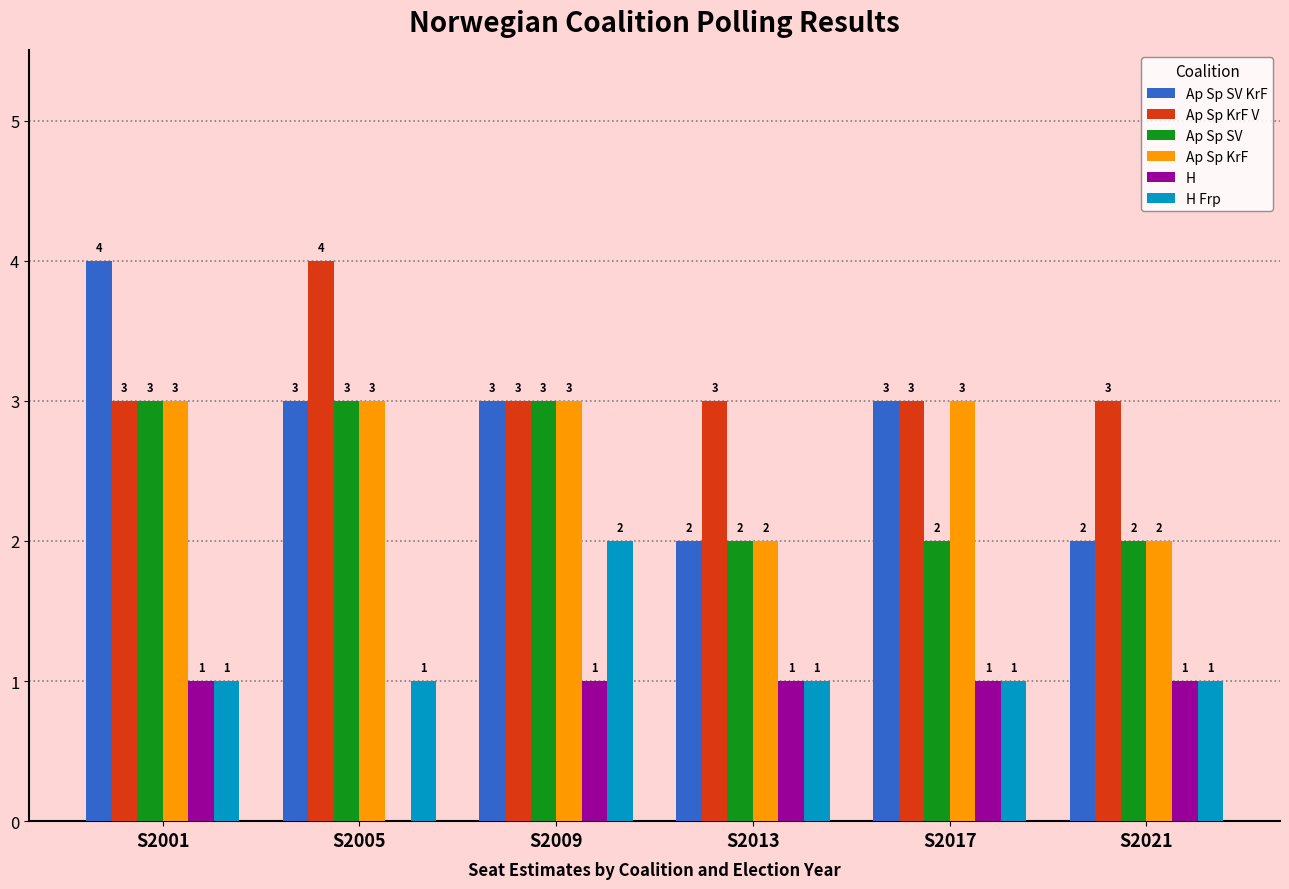

What is the sum of the Ap Sp SV values at S2005 and S2013?

5